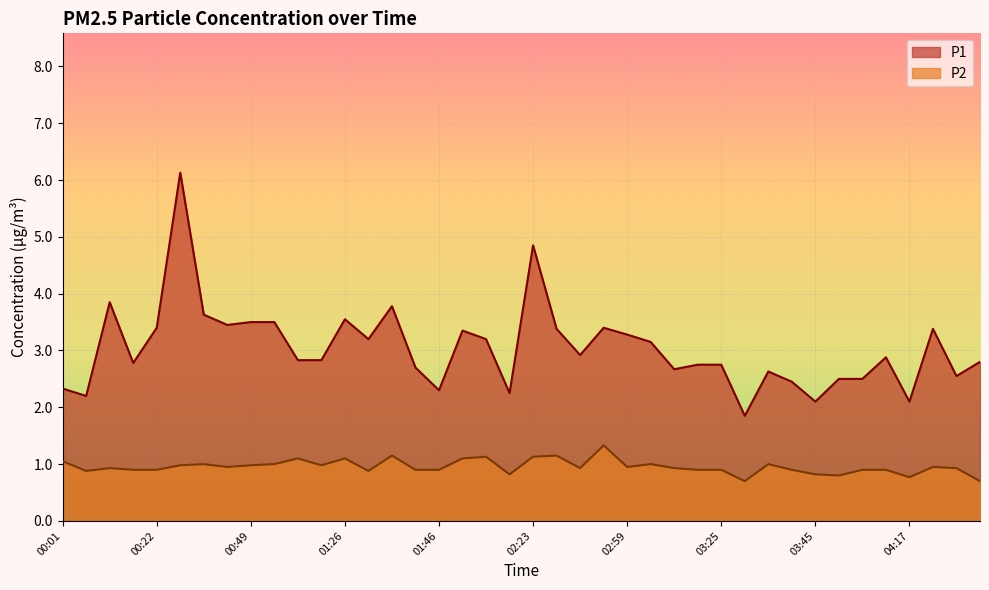

Which series has the largest total across all categories?

P1